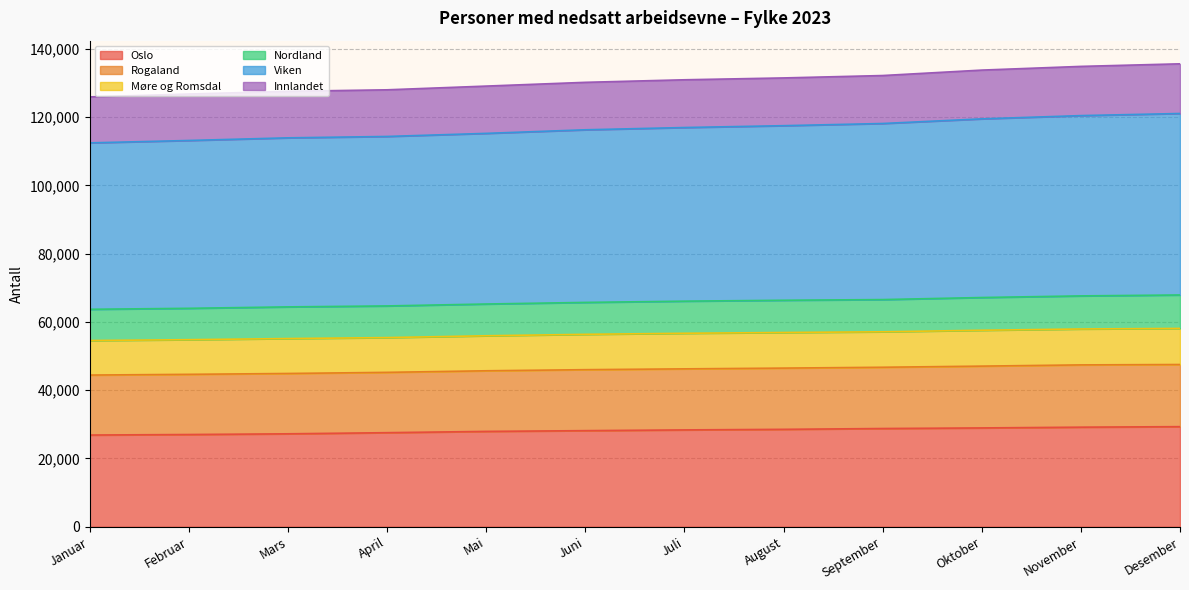

Does the chart have visible grid lines?

Yes